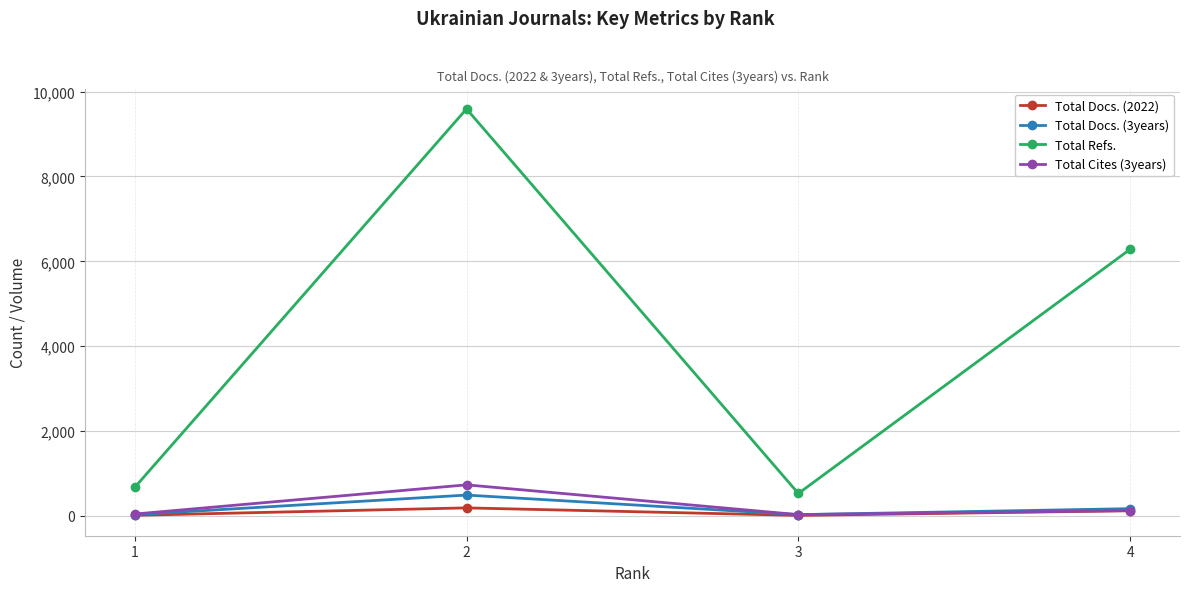

What is the value of the Total Cites (3years) point at the 3rd from the left?

30